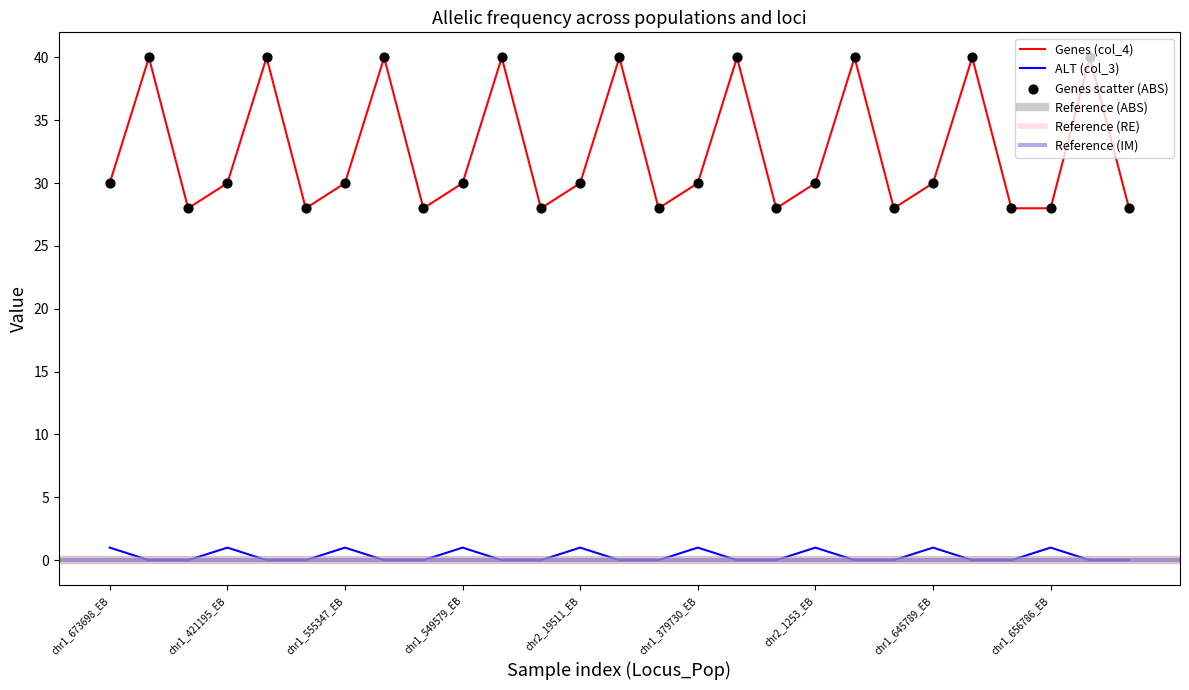

At which category is the sum across all series the highest?

chr1_673698_FA